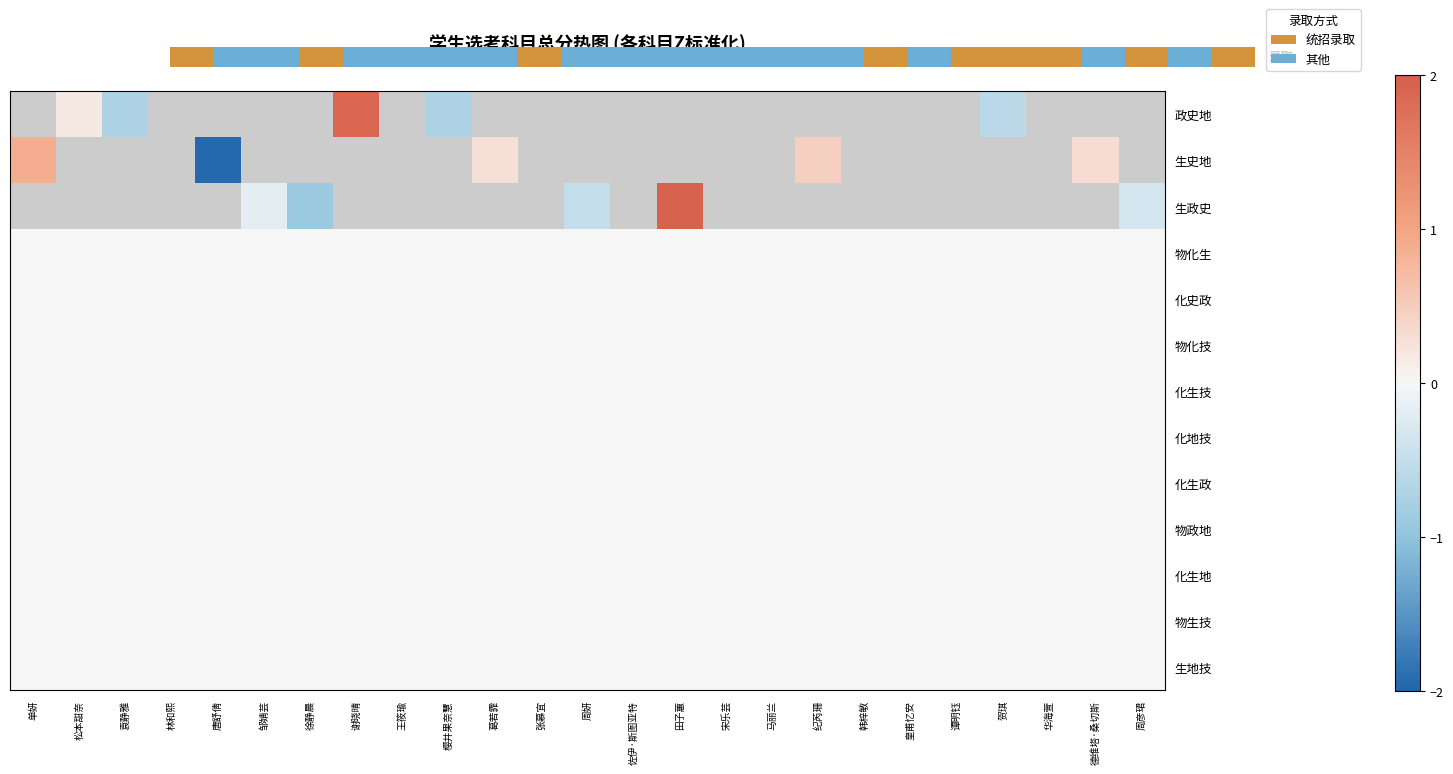

Rank the categories by 物化技 value from highest to lowest.

单妍, 松本甜奈, 袁静雅, 林和熙, 唐舒倩, 邹婧芸, 徐静晨, 谢晓晴, 王筱瑜, 樱井果奈慧, 葛若霏, 张慕宜, 周妍, 佐伊·斯图亚特, 田子蕙, 宋乐芸, 马丽兰, 纪芮珊, 韩梓敏, 皇甫忆安, 谭明钰, 贺琪, 华海萱, 德维塔·桑切斯, 周彦珺